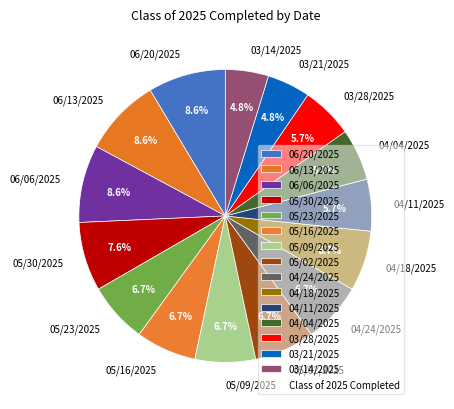

Is there a majority slice in this chart?

No